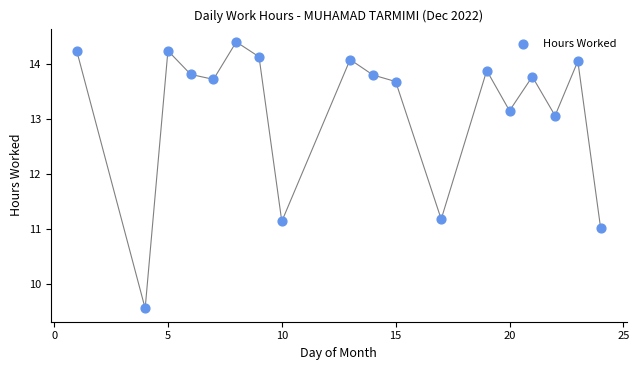

What is the range of X values (max minus min)?

23.0